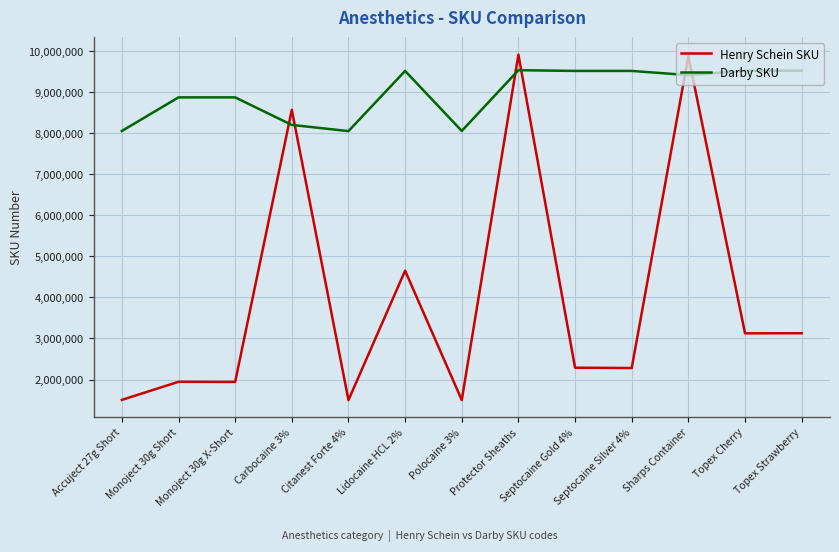

Rank the series by their average value, from highest to lowest.

Darby SKU, Henry Schein SKU